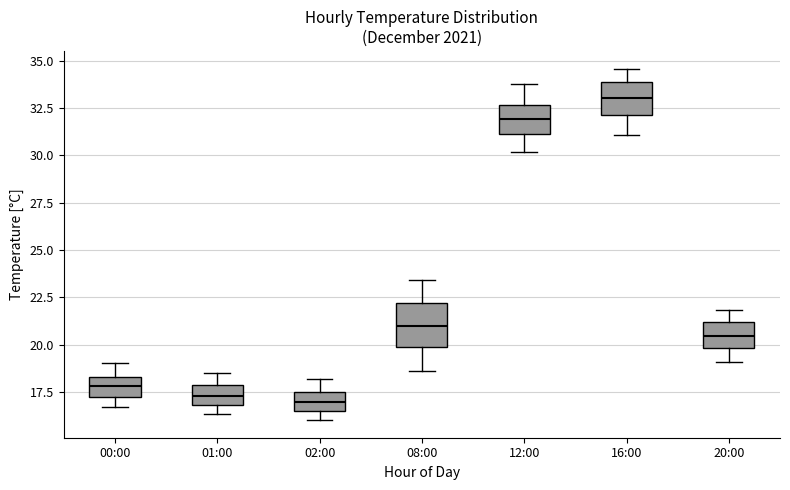

Reading left to right, read every box against the y-axis: the position of its median line, the range the box covers, and the ends of its whiskers. The values are not printed on the chart, so give them approximately, as read against the axis.

00:00: median 18.0, box 17.0 to 18.5, whiskers 16.5 to 19.0
01:00: median 17.5, box 17.0 to 18.0, whiskers 16.5 to 18.5
02:00: median 17.0, box 16.5 to 17.5, whiskers 16.0 to 18.0
08:00: median 21.0, box 20.0 to 22.0, whiskers 18.5 to 23.5
12:00: median 32.0, box 31.0 to 32.5, whiskers 30.0 to 34.0
16:00: median 33.0, box 32.0 to 34.0, whiskers 31.0 to 34.5
20:00: median 20.5, box 20.0 to 21.0, whiskers 19.0 to 22.0